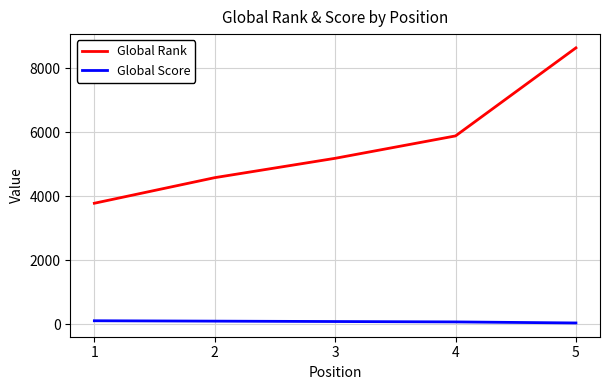

What is the difference between the Global Score values at 3 and 5?

45